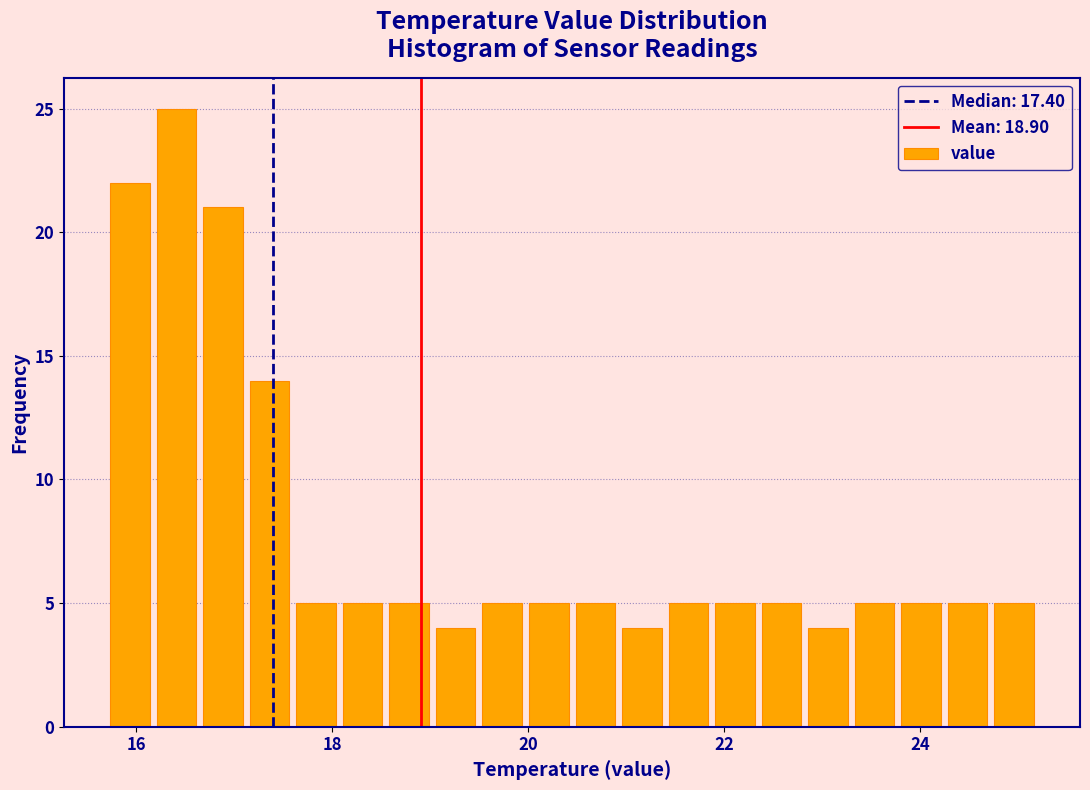

Around what value on the x-axis is the tallest bar? Give the approximate position of its centre, as read against the axis.

16.4